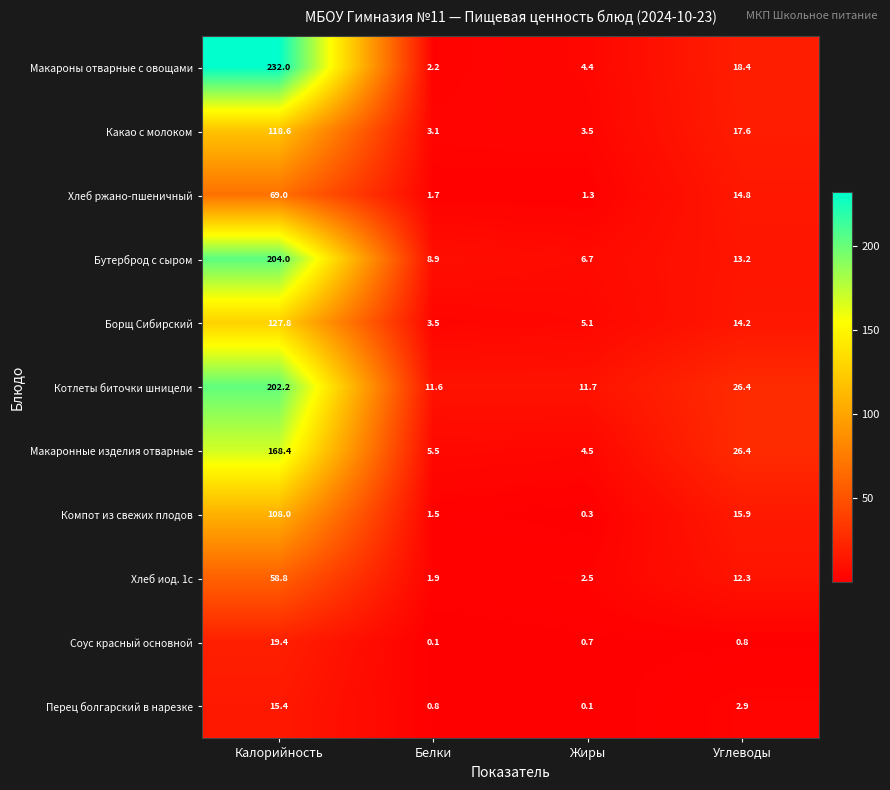

How many data points in Борщ Сибирский are less than 14?

2